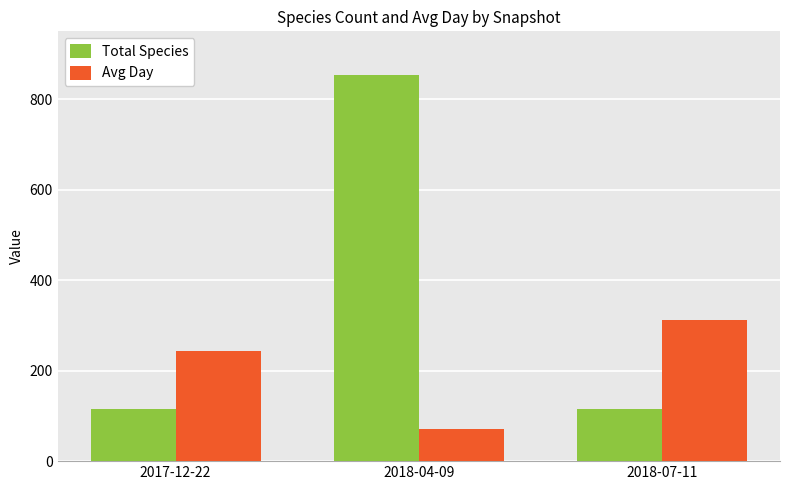

What is the spread (max minus min) of values at 2017-12-22?

128